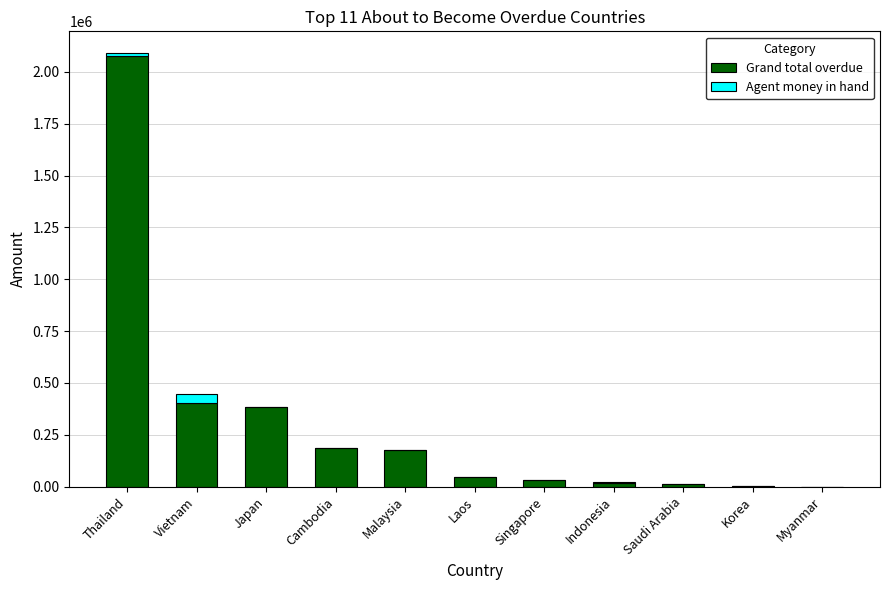

What is the maximum value for Grand total overdue?

2077245.6